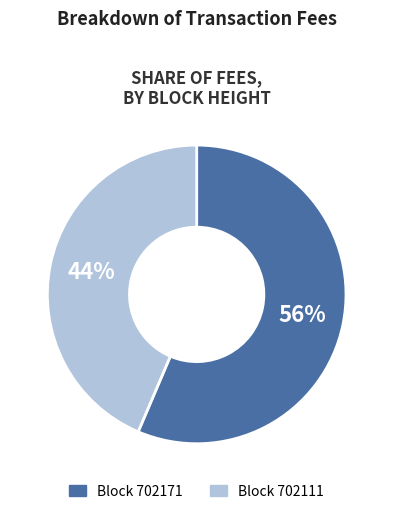

What is the majority slice?

Block 702171